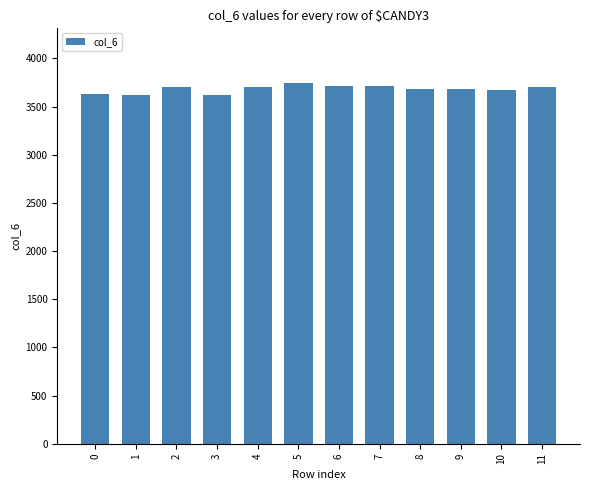

What is the minimum value shown in the chart?

3624